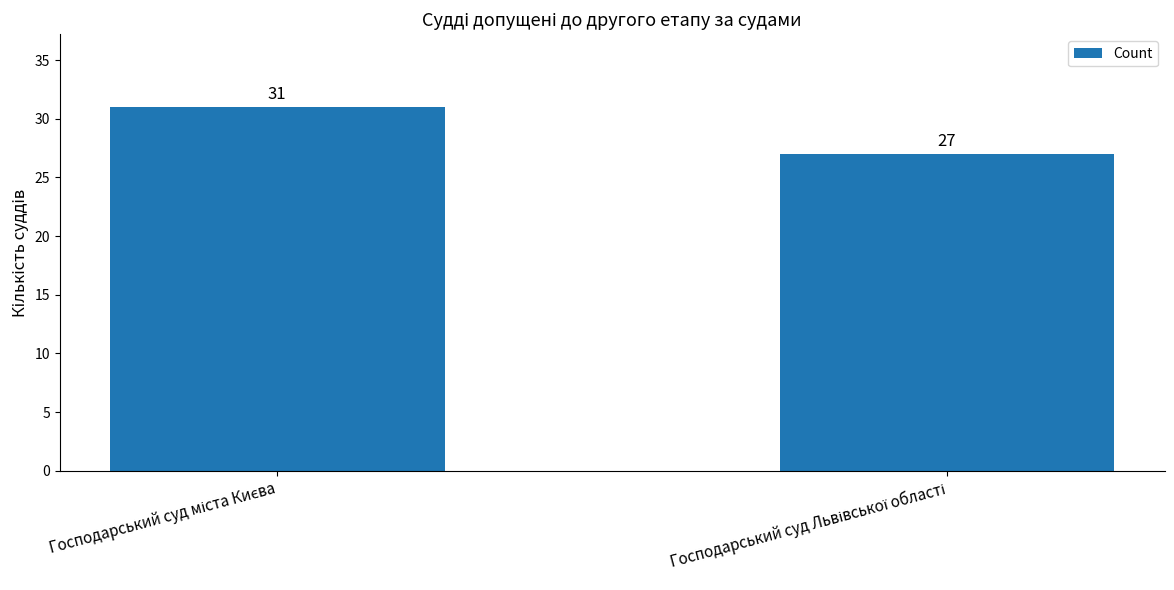

Count the values in the range 27 to 31.

2